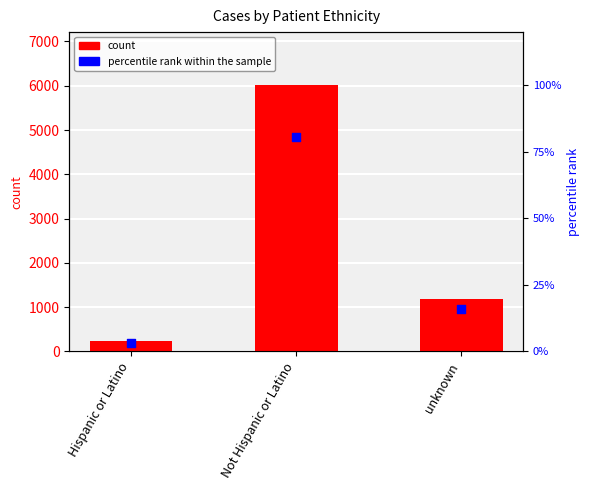

Which series contains the lowest Y value?

percentile rank within the sample